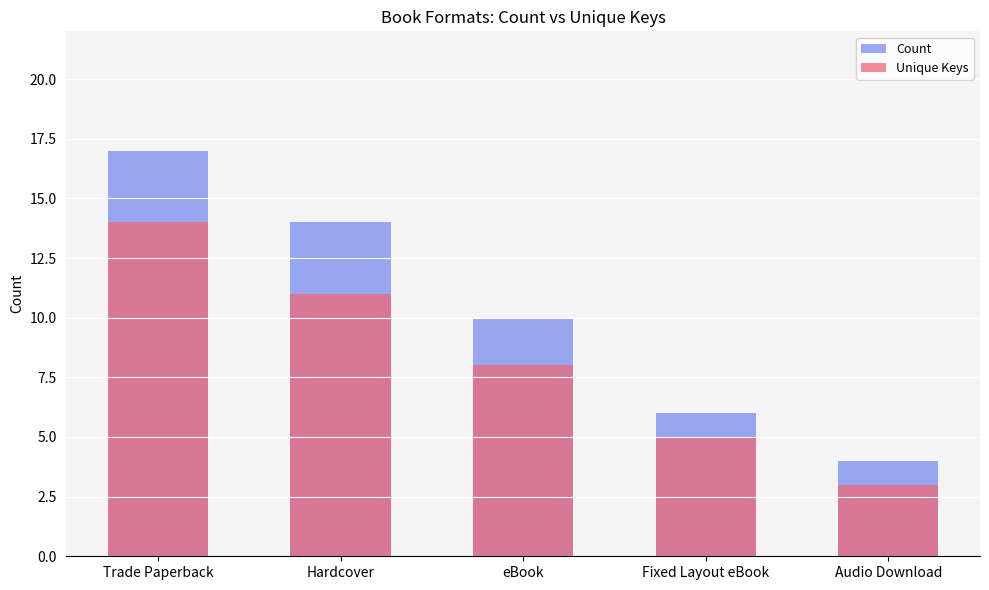

Rank the series at Hardcover from highest to lowest value.

Count, Unique Keys